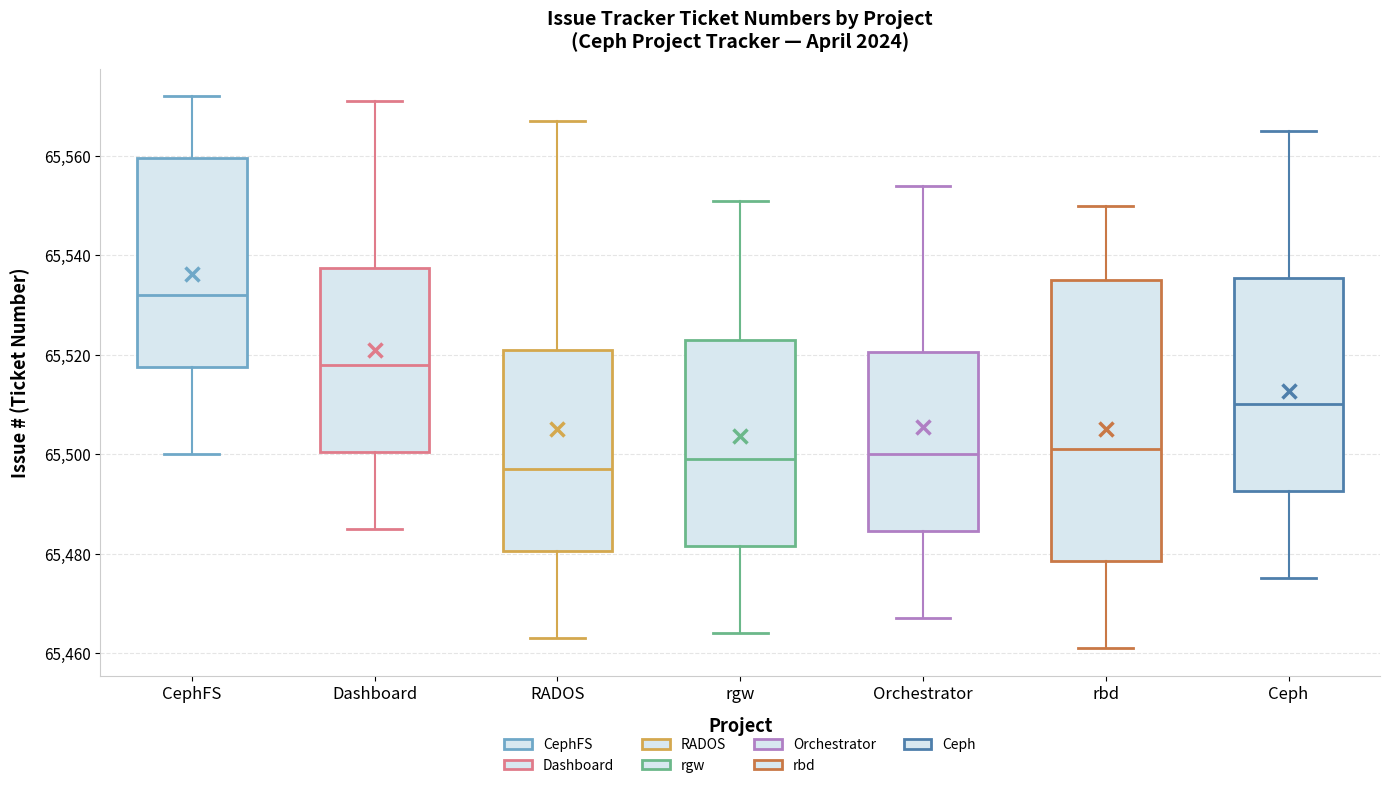

Reading left to right, read every box against the y-axis: the position of its median line, the range the box covers, and the ends of its whiskers. The values are not printed on the chart, so give them approximately, as read against the axis.

CephFS: median 65532, box 65518 to 65560, whiskers 65500 to 65572
Dashboard: median 65518, box 65500 to 65538, whiskers 65486 to 65572
RADOS: median 65498, box 65480 to 65522, whiskers 65464 to 65568
rgw: median 65500, box 65482 to 65524, whiskers 65464 to 65552
Orchestrator: median 65500, box 65484 to 65520, whiskers 65468 to 65554
rbd: median 65502, box 65478 to 65536, whiskers 65462 to 65550
Ceph: median 65510, box 65492 to 65536, whiskers 65476 to 65566